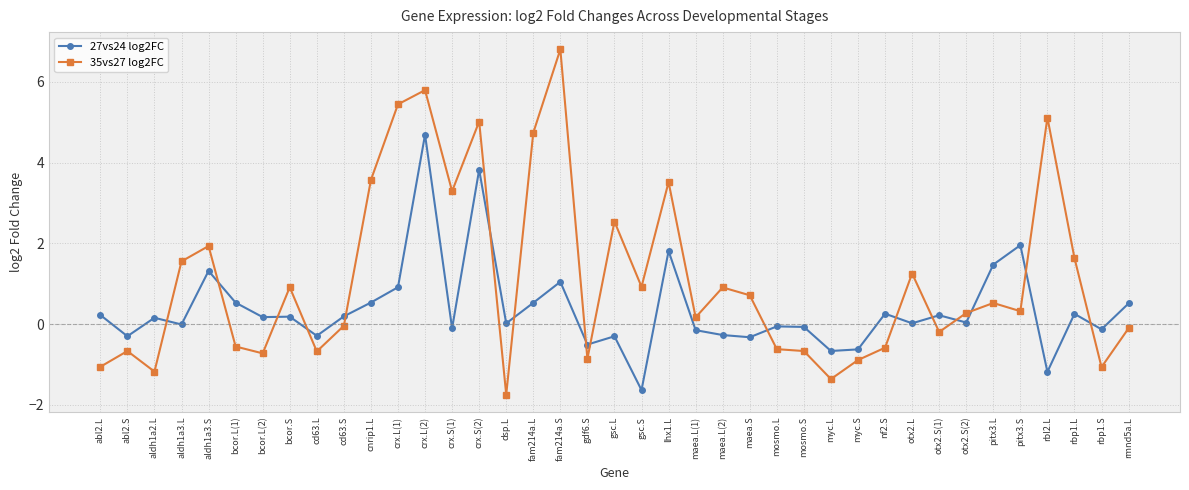

What is the sum of all 35vs27 log2FC values?

44.0